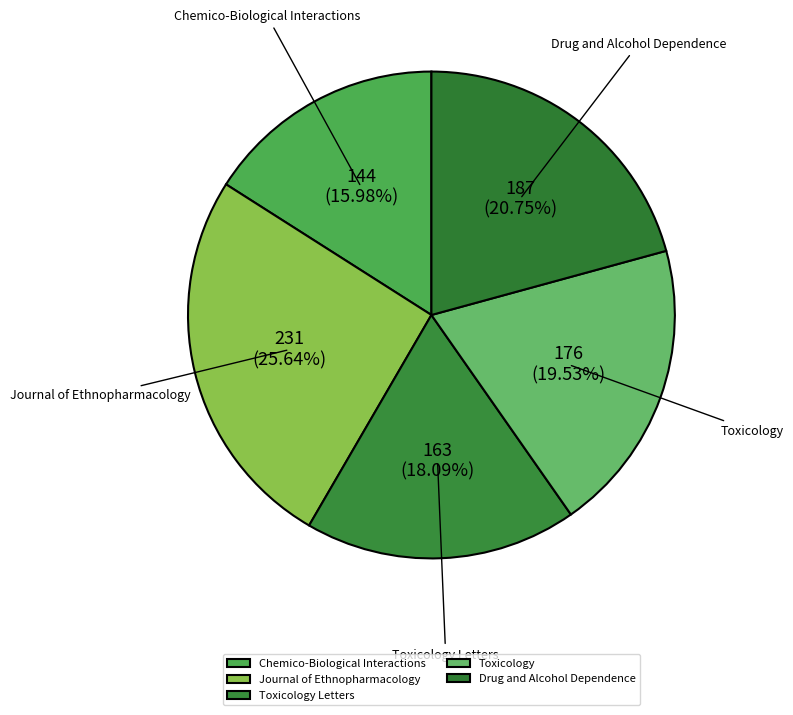

True or false: Chemico-Biological Interactions accounts for 31% of the total.

False